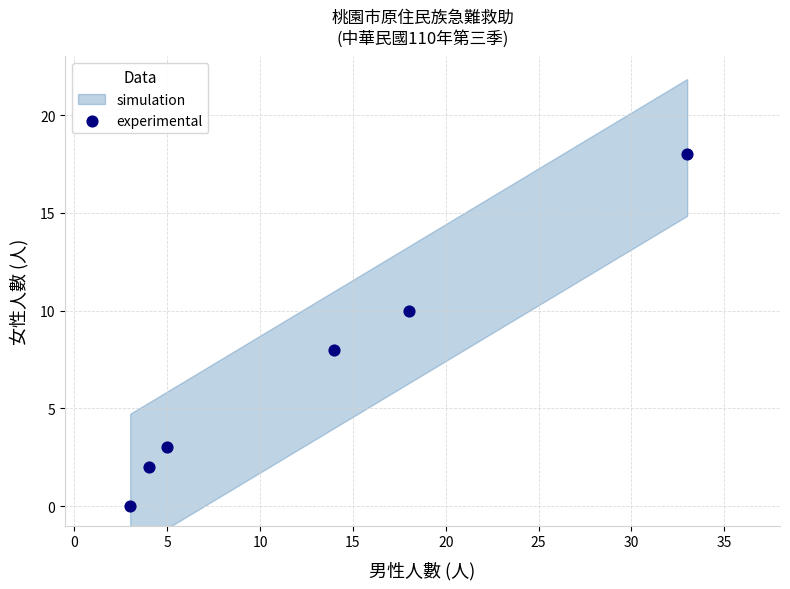

What is the average Y value?

7